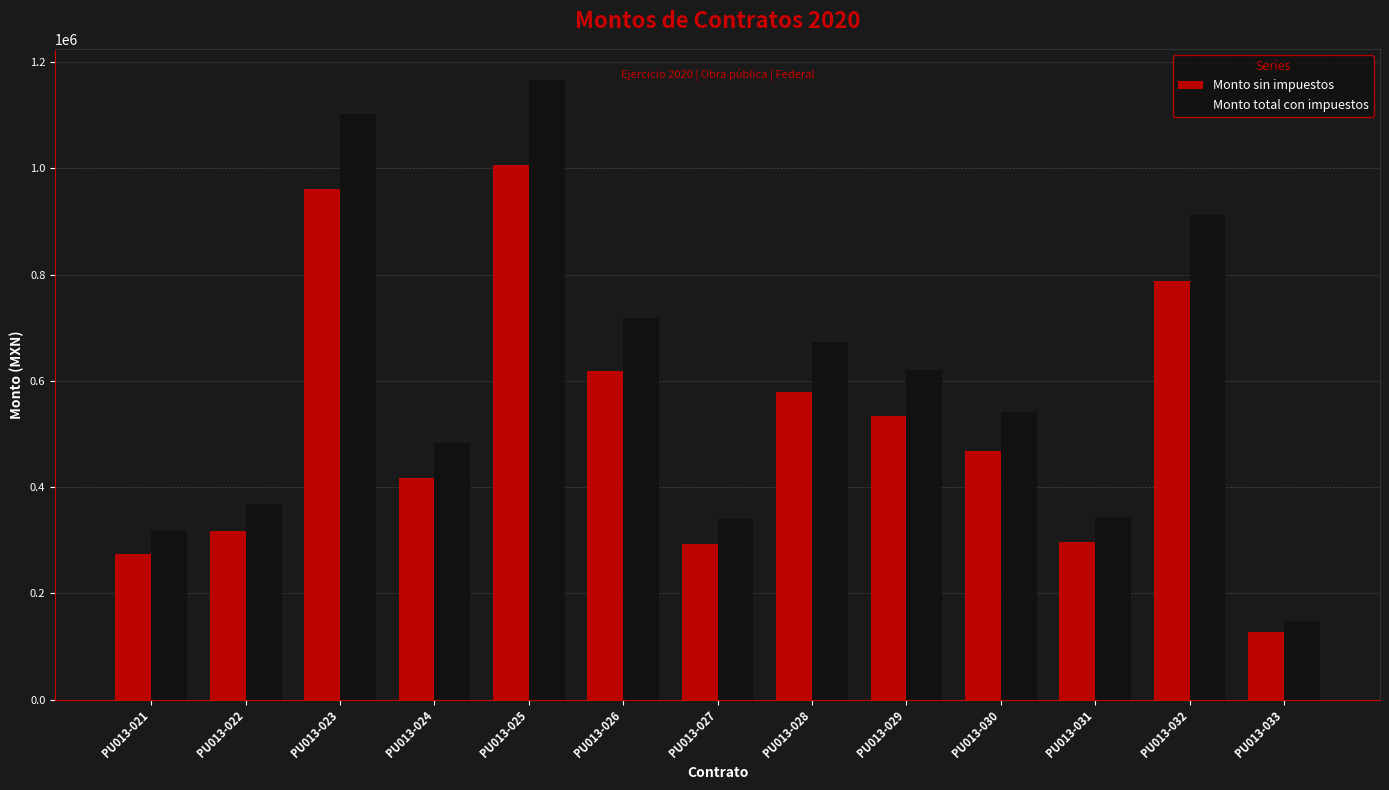

At which category is the sum across all series the highest?

PU013-025